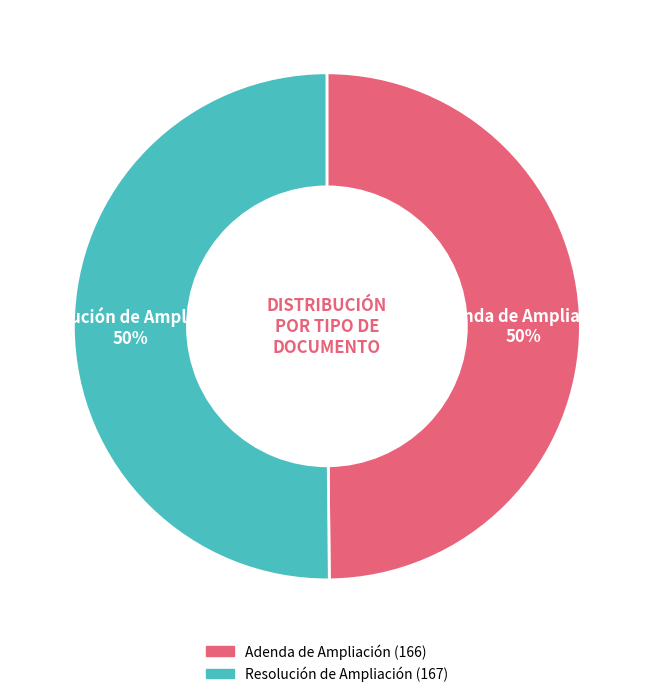

Do Resolución de Ampliación and Adenda de Ampliación together represent more than half of the pie?

Yes